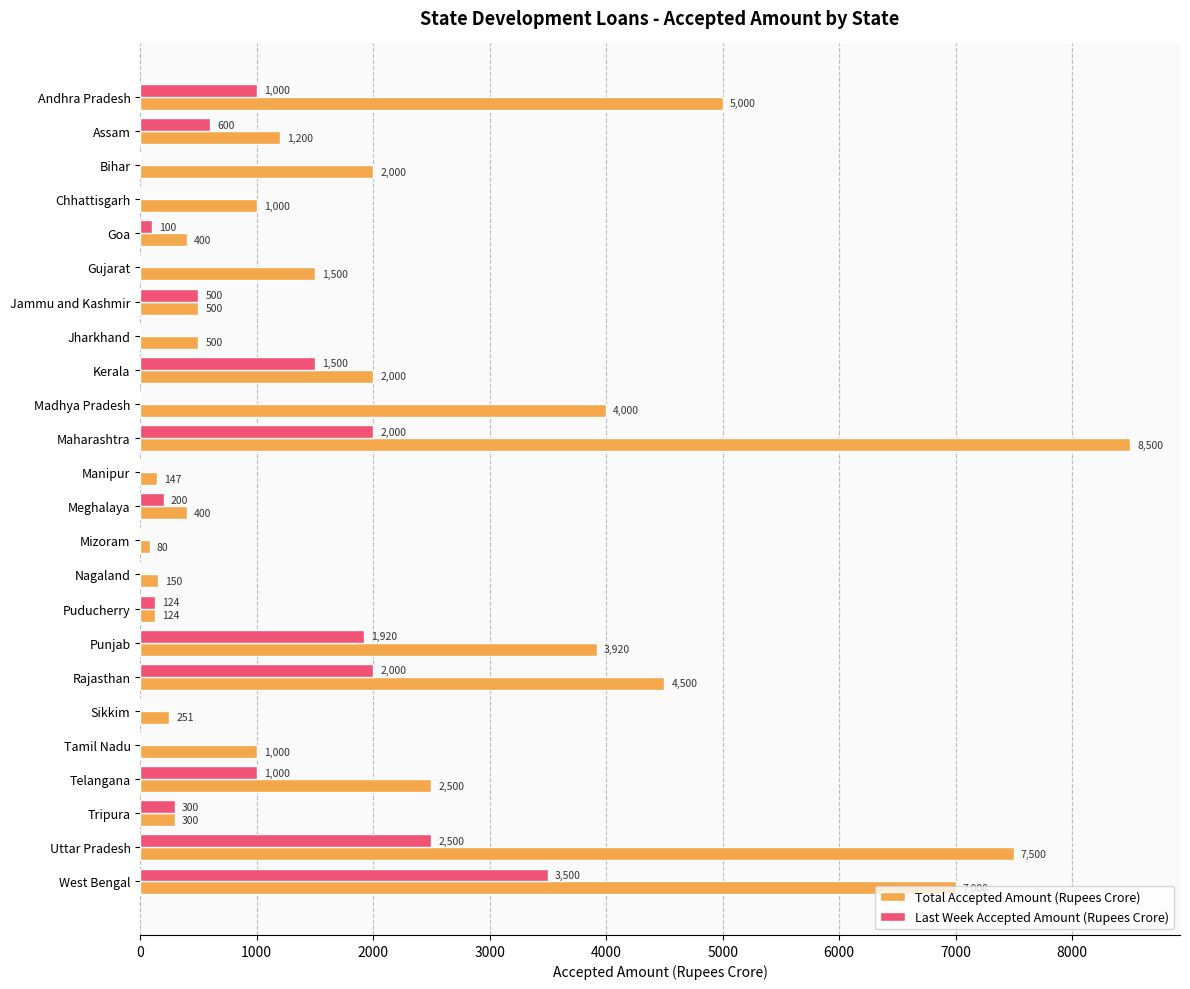

Is the value of Last Week Accepted Amount (Rupees Crore) at Rajasthan greater than the value of Total Accepted Amount (Rupees Crore) at West Bengal?

No